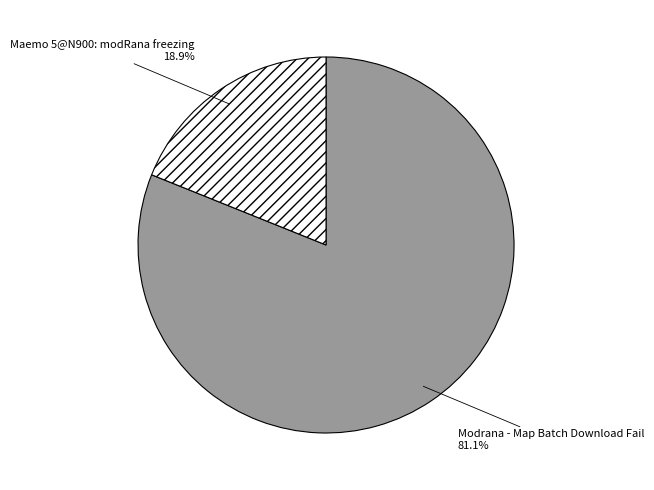

Is it true that Modrana - Map Batch Download Fail is 68% of the pie?

False